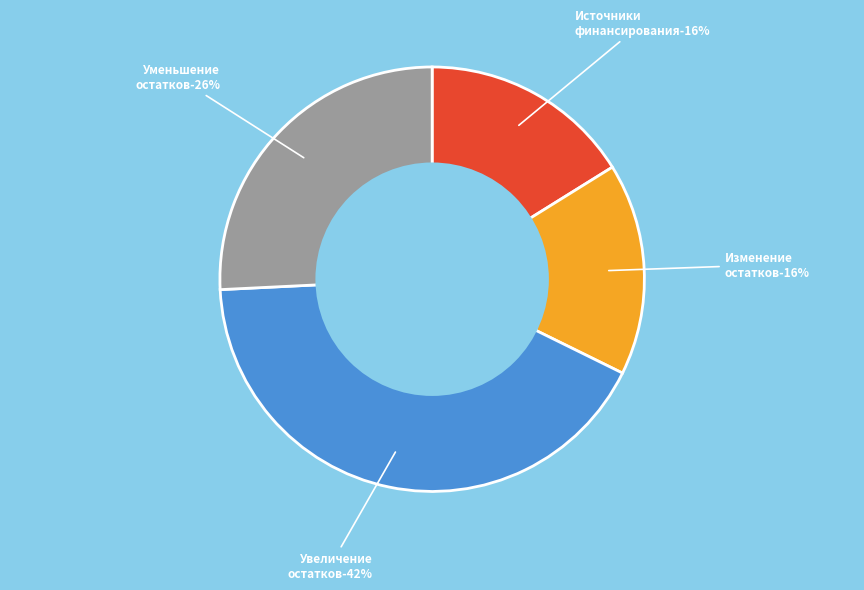

Is there a majority slice in this chart?

No